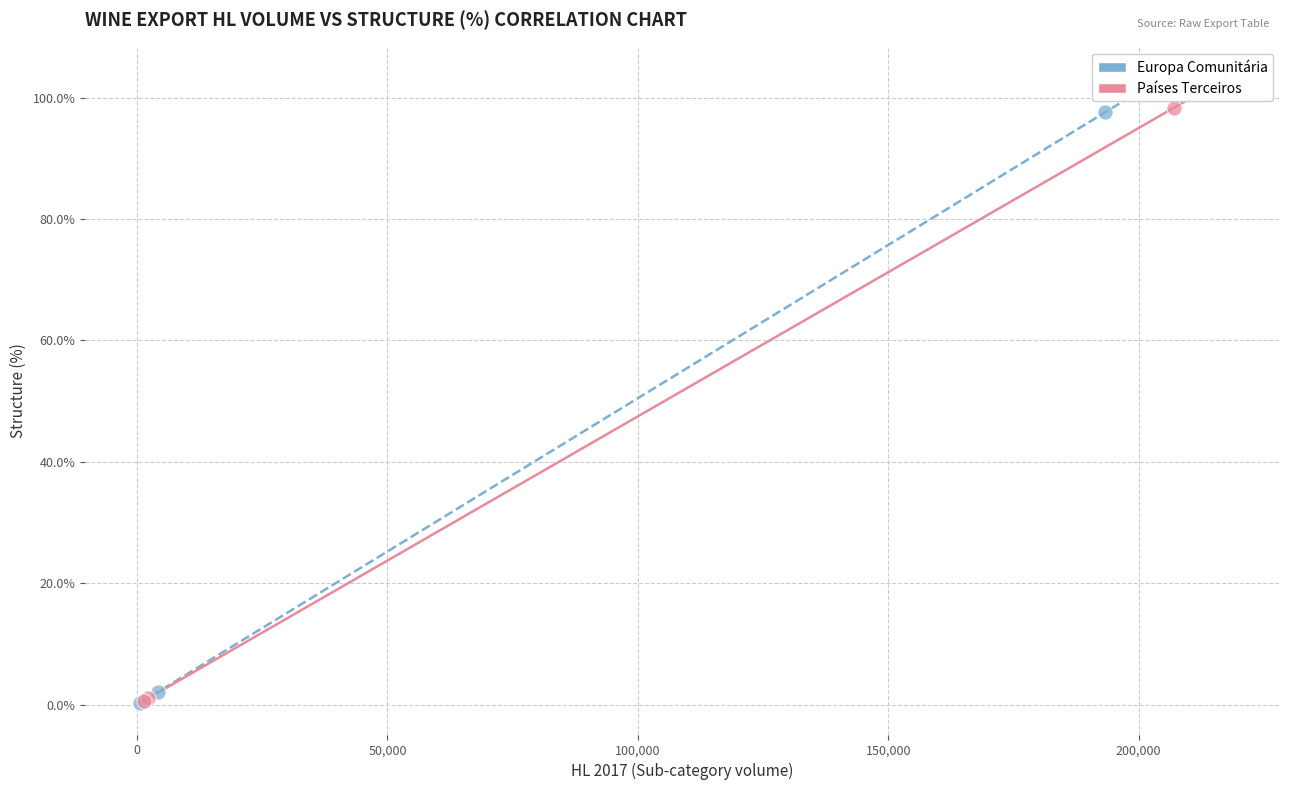

Which series has the widest spread of Y values?

Países Terceiros